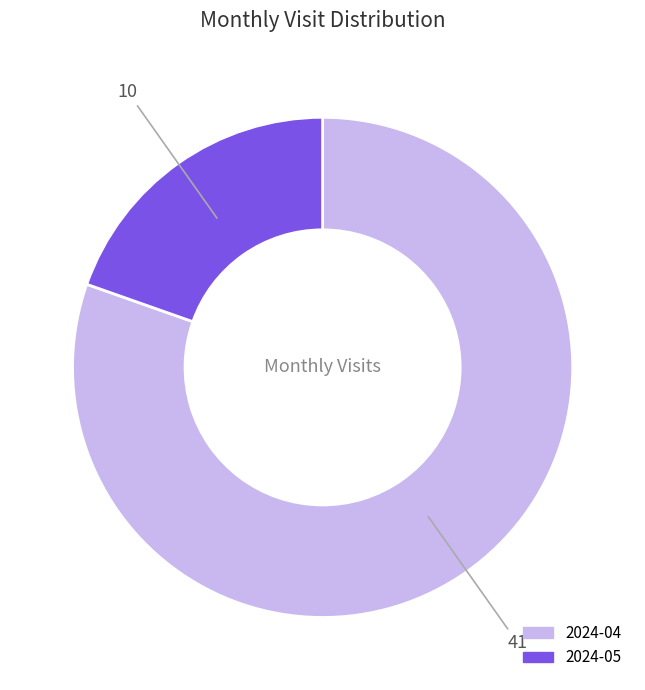

Which slice is the smallest?

2024-05